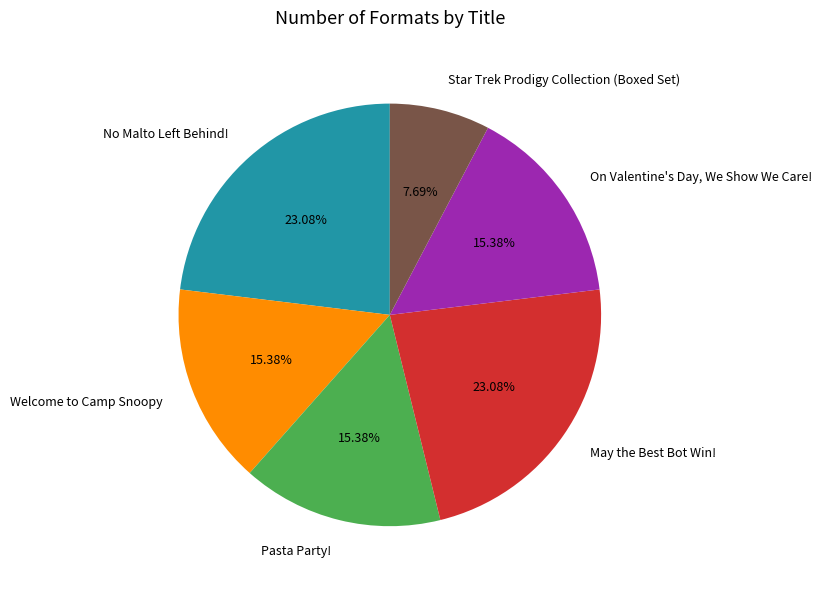

Approximately how many times larger is the value at May the Best Bot Win! compared to Star Trek Prodigy Collection (Boxed Set)?

3.0